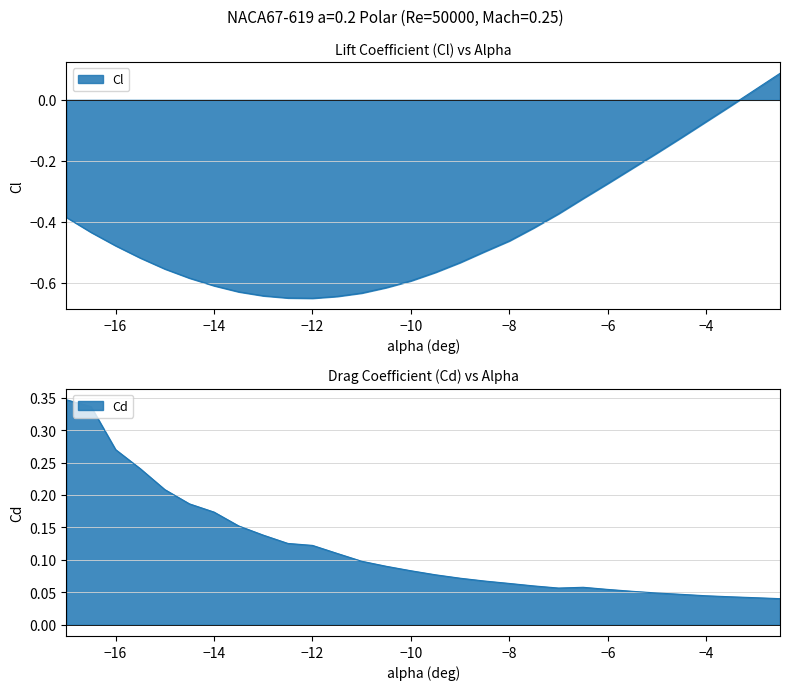

What is the difference between the maximum and minimum values in the Cd series?

0.3